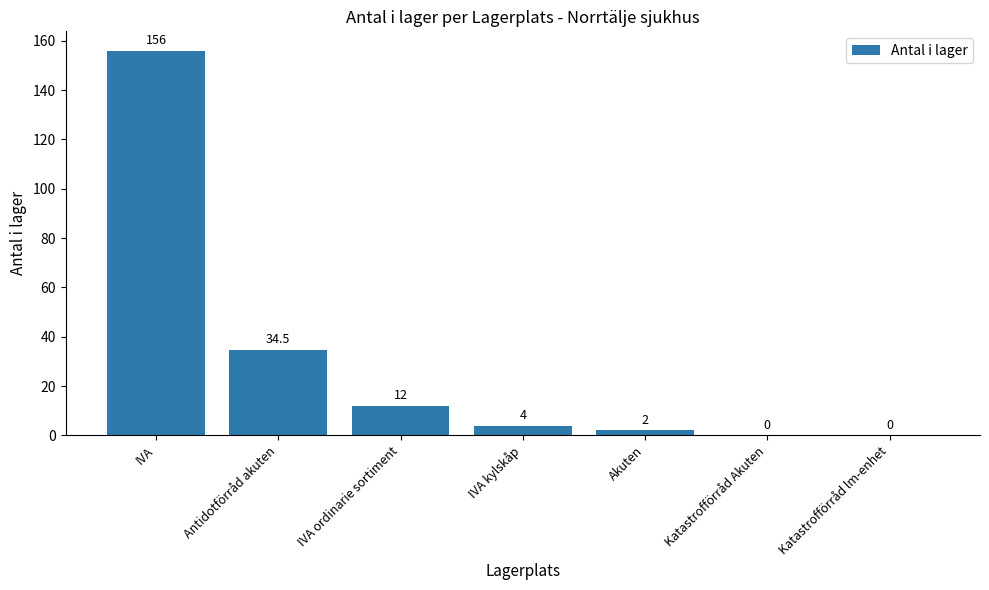

Which label corresponds to the largest value in the chart?

IVA